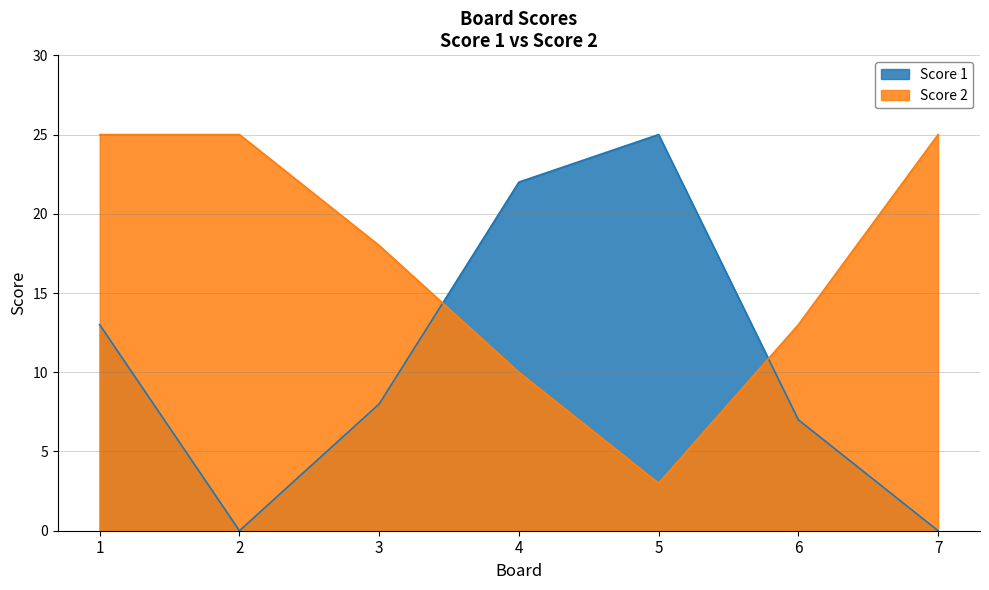

Reading left to right, list all the values displayed in this chart.

Score 1: 13	0	8	22	25	7	0
Score 2: 25	25	18	10	3	13	25